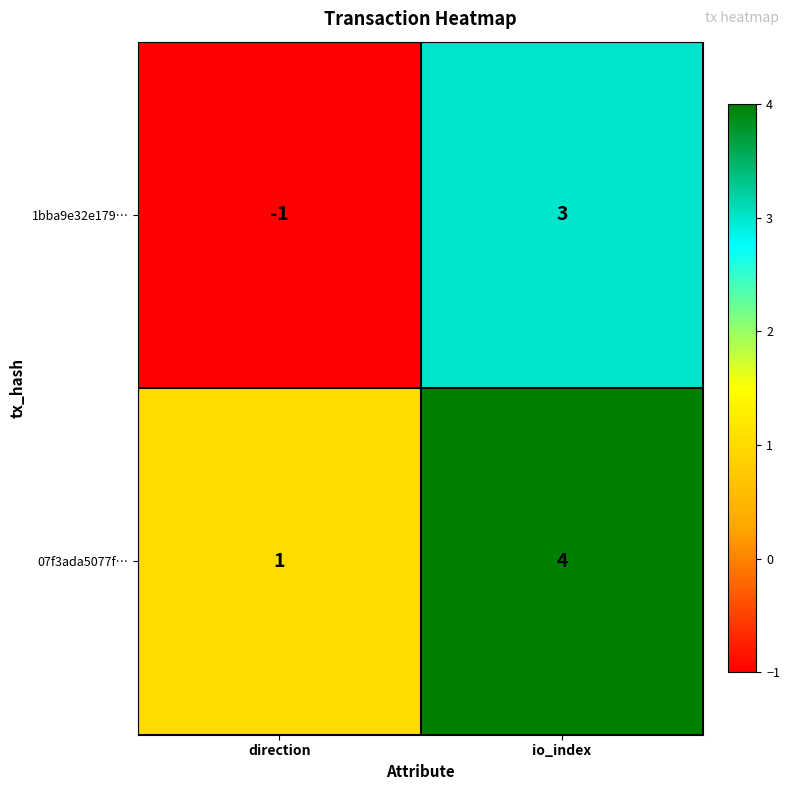

Which series has the widest spread of values?

1bba9e32e179…